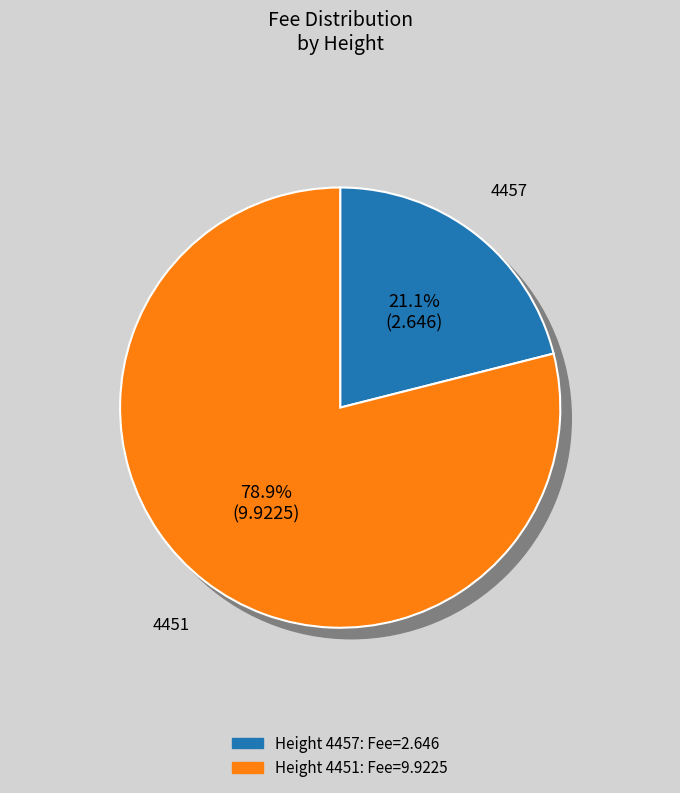

Is there a majority slice in this chart?

Yes